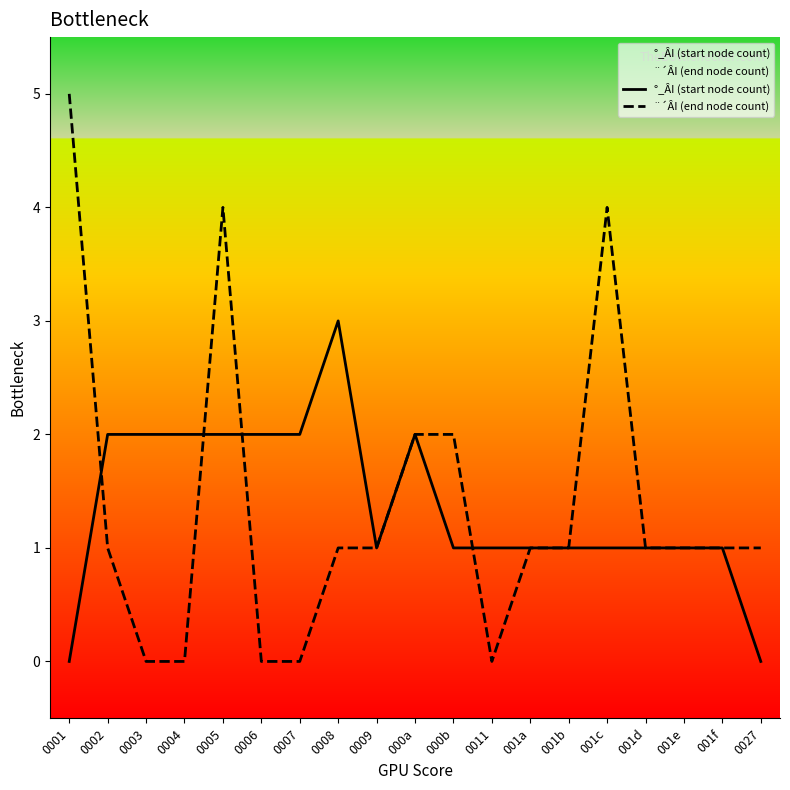

What is the spread (max minus min) of values at 0005?

2